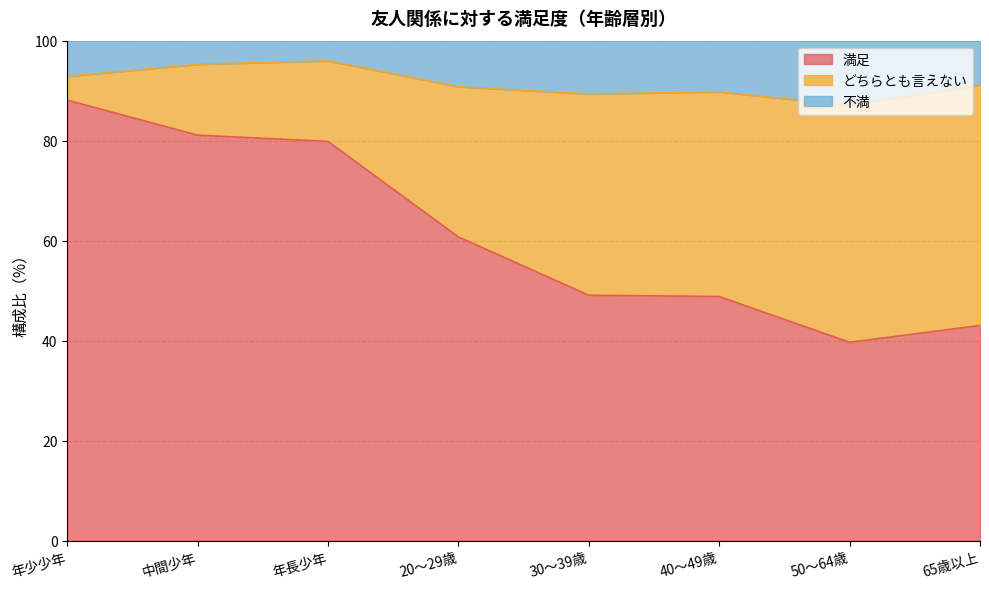

What is the greatest value displayed?

96.0